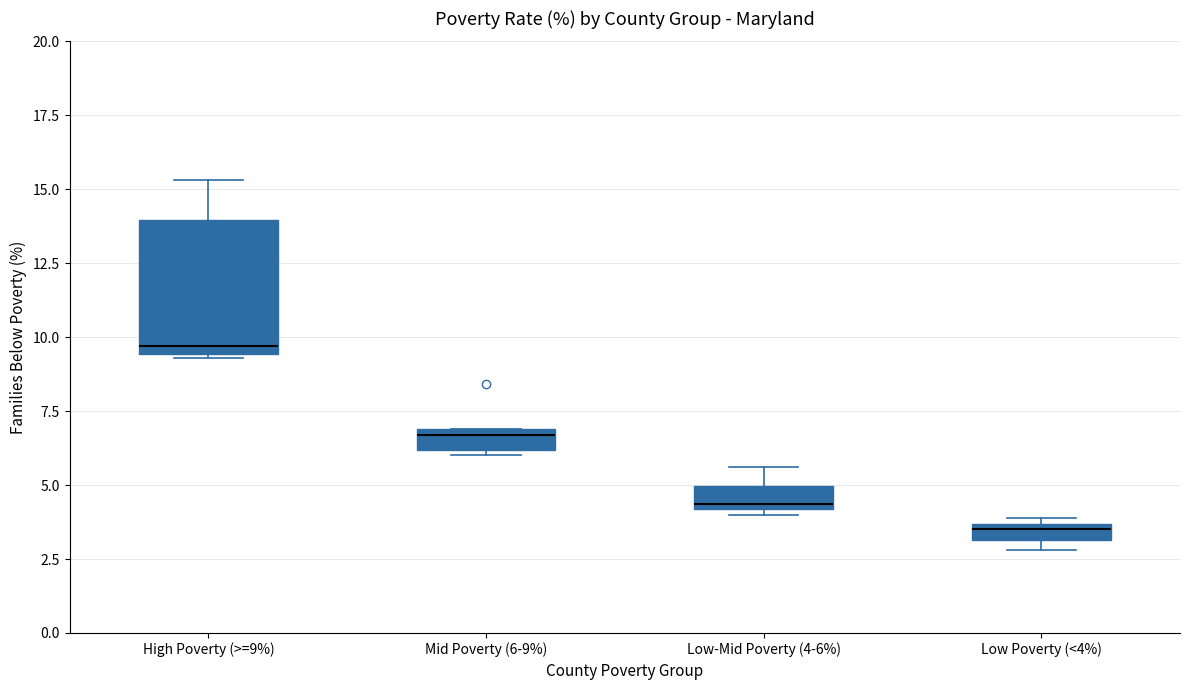

Which box's median line is the highest?

High Poverty (>=9%)